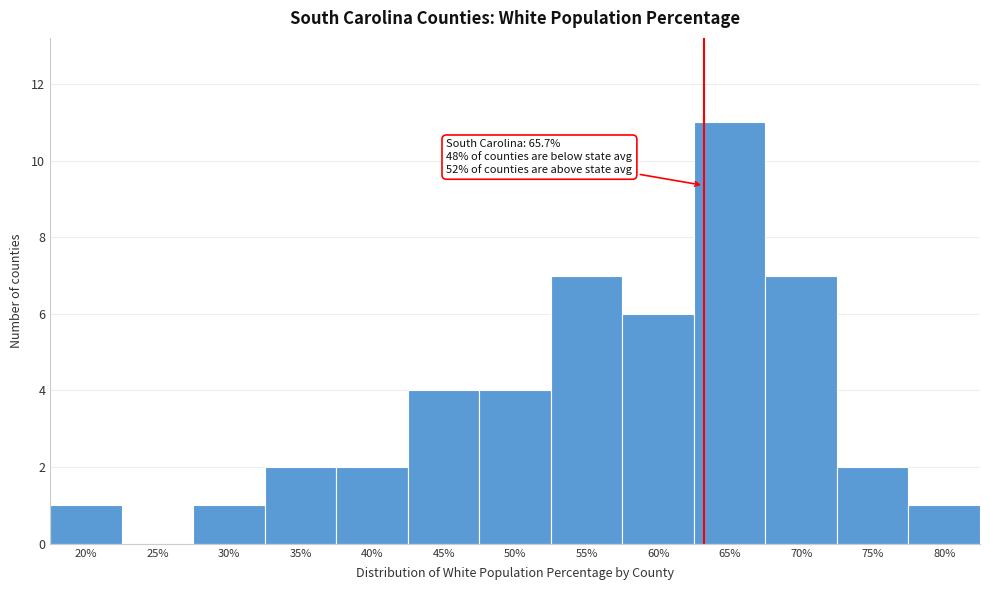

Reading left to right, transcribe all the data shown in this chart.

20%=1	25%=0	30%=1	35%=2	40%=2	45%=4	50%=4	55%=7	60%=6	65%=11	70%=7	75%=2	80%=1